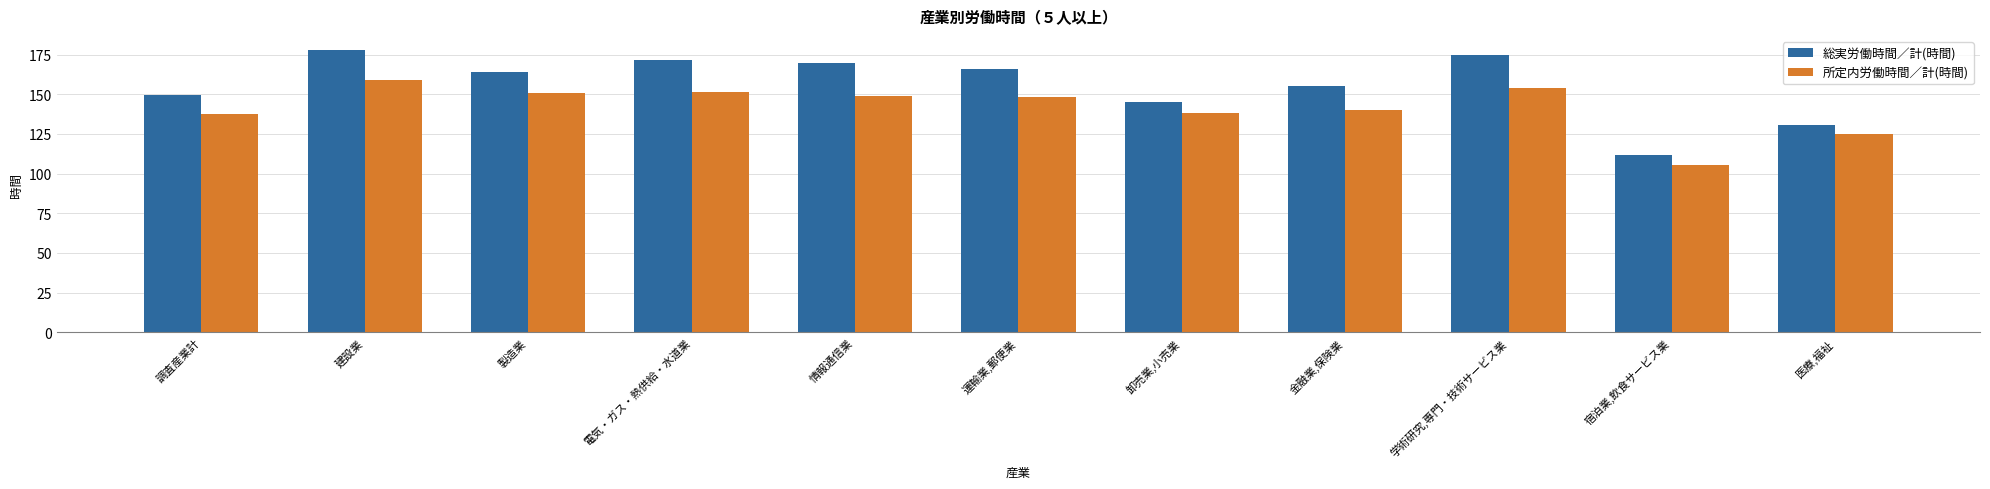

Rank the categories by 総実労働時間／計(時間) value from highest to lowest.

建設業, 学術研究,専門・技術サービス業, 電気・ガス・熱供給・水道業, 情報通信業, 運輸業,郵便業, 製造業, 金融業,保険業, 調査産業計, 卸売業,小売業, 医療,福祉, 宿泊業,飲食サービス業